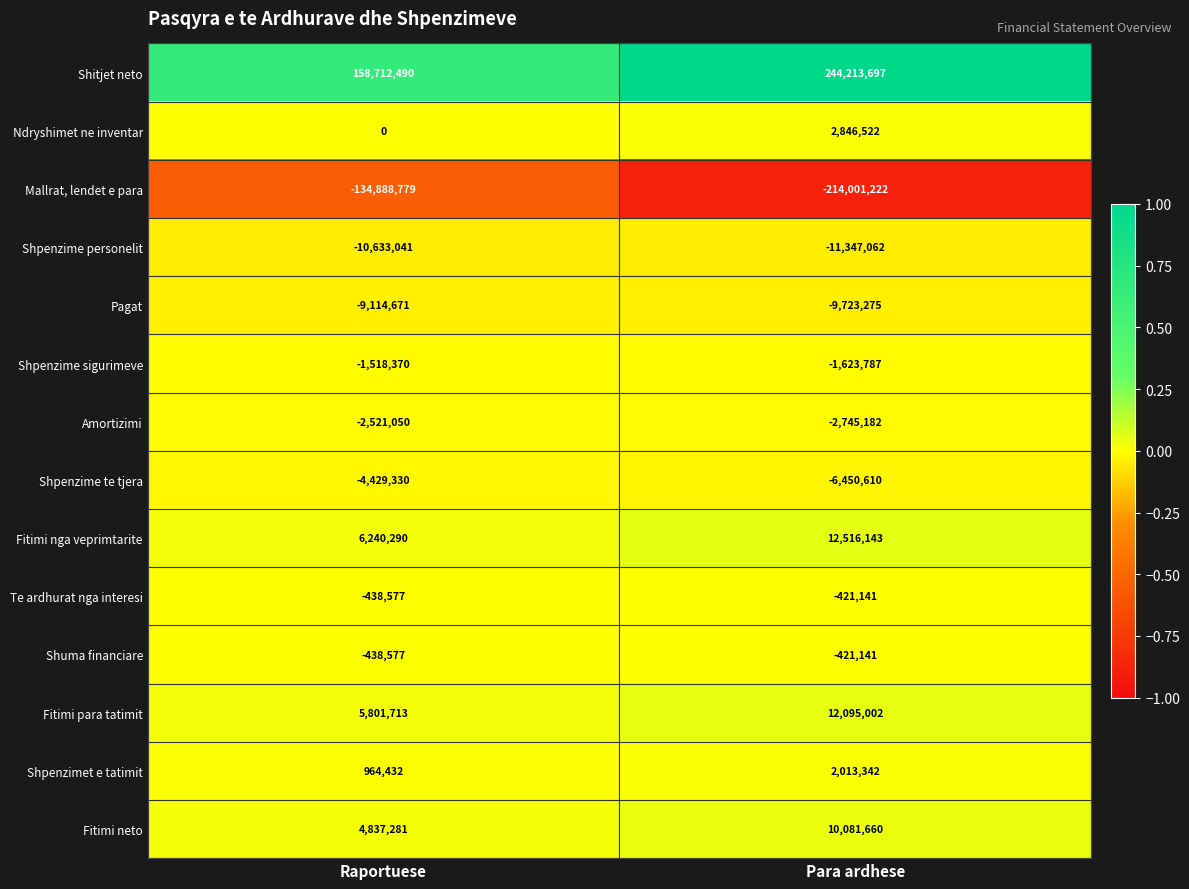

What is the total value across all series at Para ardhese?

37032946